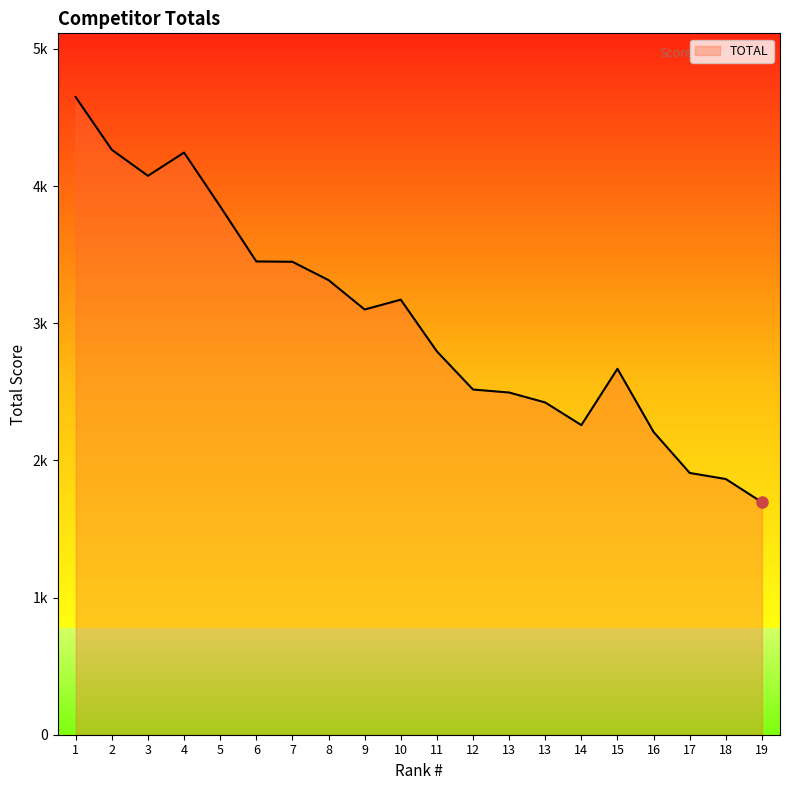

Reading right to left, extract all data points from this chart.

1695.0	1864.2	1908.5	2207.1	2667.9	2257.2	2422.3	2494.9	2516.8	2794.7	3171.8	3100.2	3314.4	3447.9	3450.6	3852.1	4244.2	4074.8	4264.6	4648.7